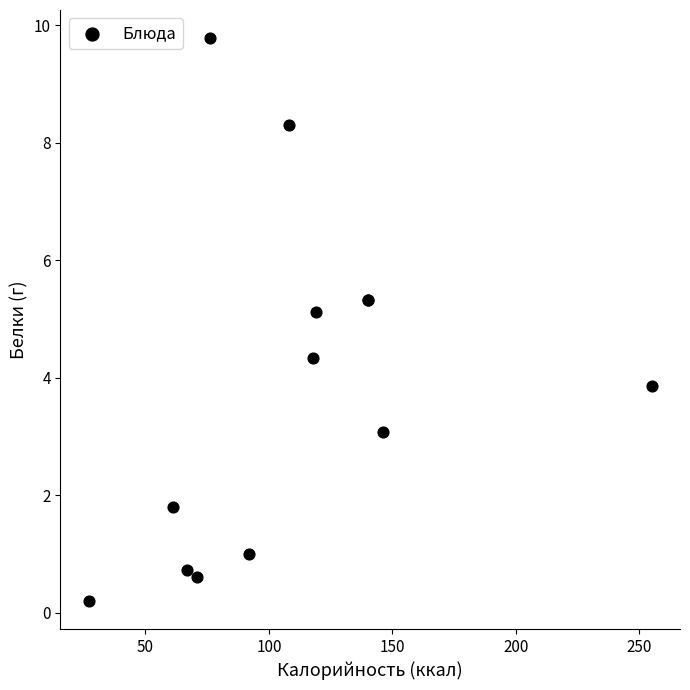

What Y value in the scatter plot is closest to 4?

3.9